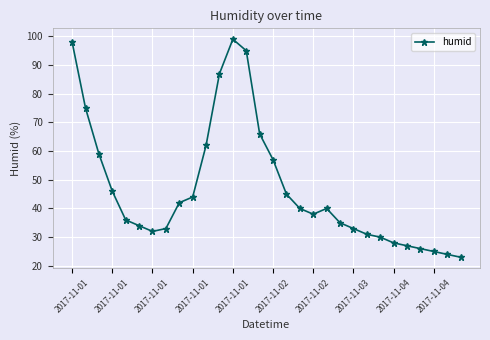

What is the value of the 14th point from the left?

95